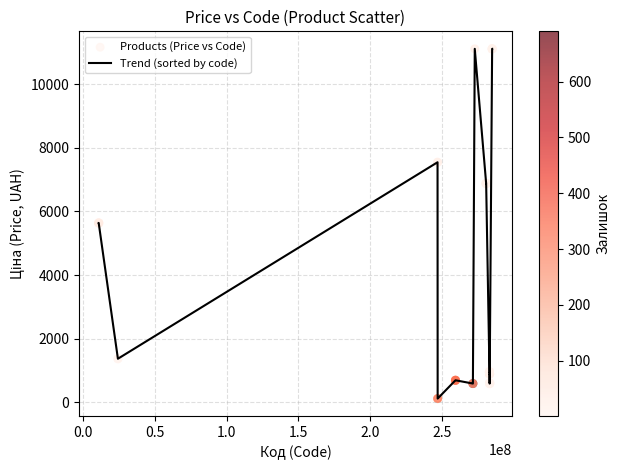

What is the greatest value displayed?

11113.6